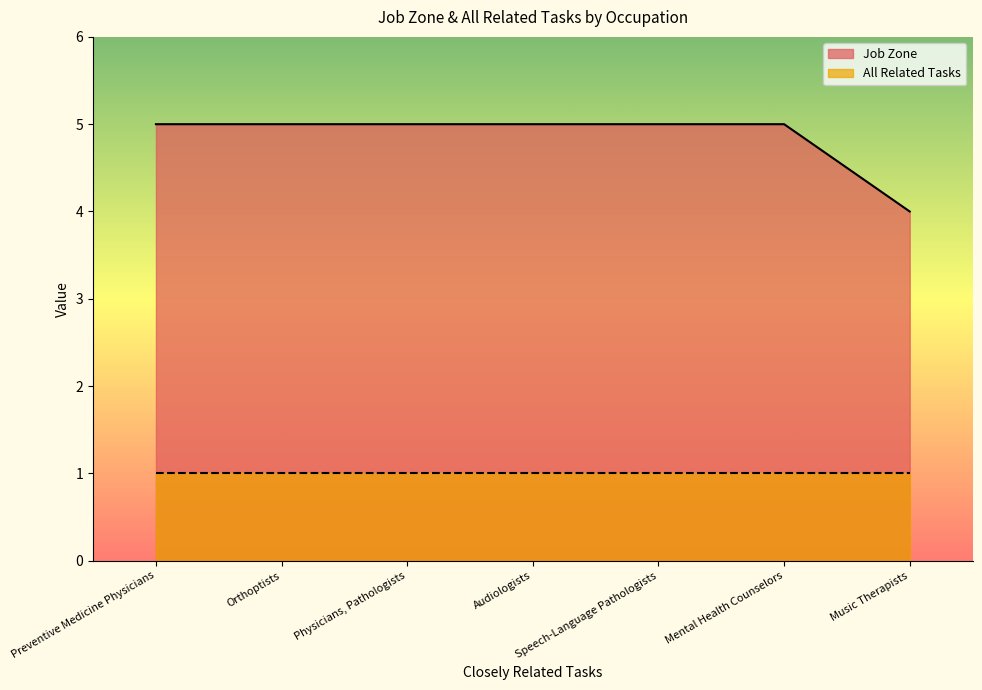

What position from the left is Preventive Medicine Physicians?

1